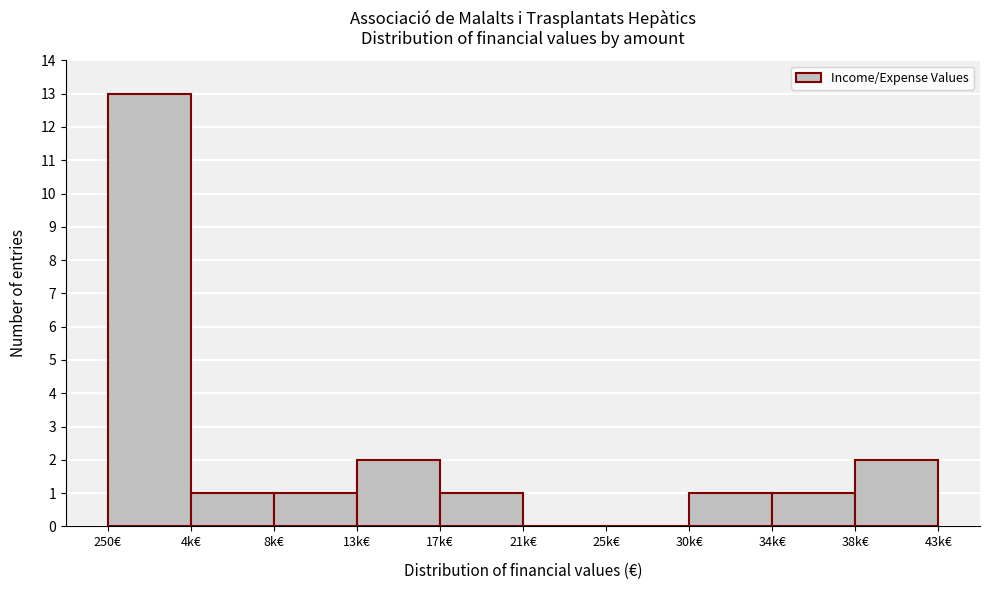

Reading left to right, list all the values displayed in this chart.

250€=13	4k€=1	8k€=1	13k€=2	17k€=1	21k€=0	25k€=0	30k€=1	34k€=1	38k€=2